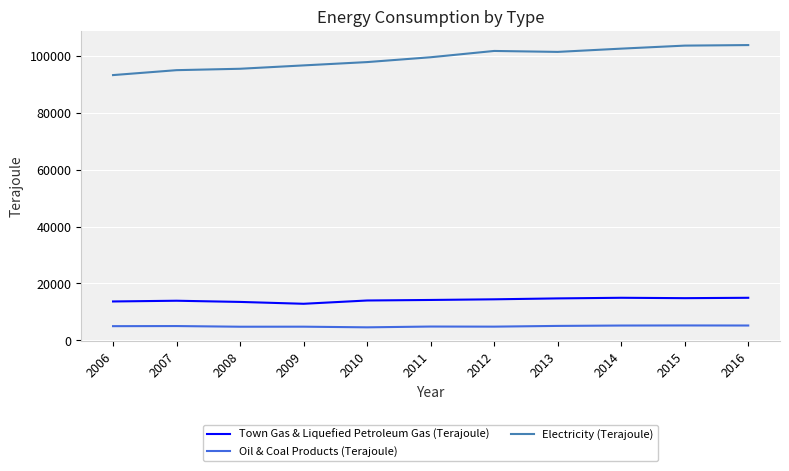

Is the value of Town Gas & Liquefied Petroleum Gas (Terajoule) at 2008 greater than the value of Electricity (Terajoule) at 2007?

No